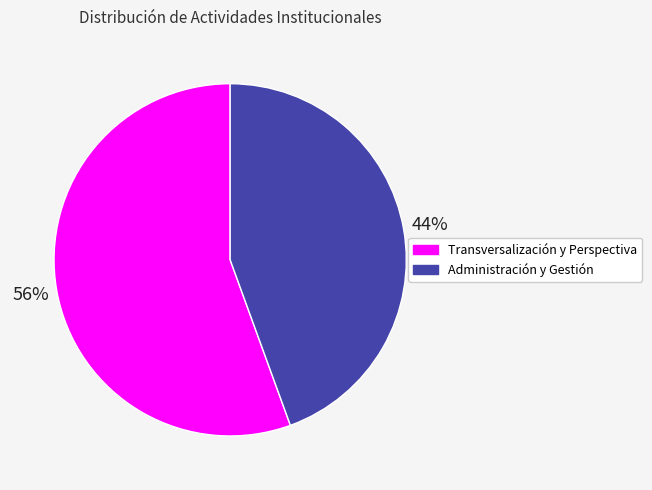

To the nearest percent, what portion does Transversalización y Perspectiva represent?

56%